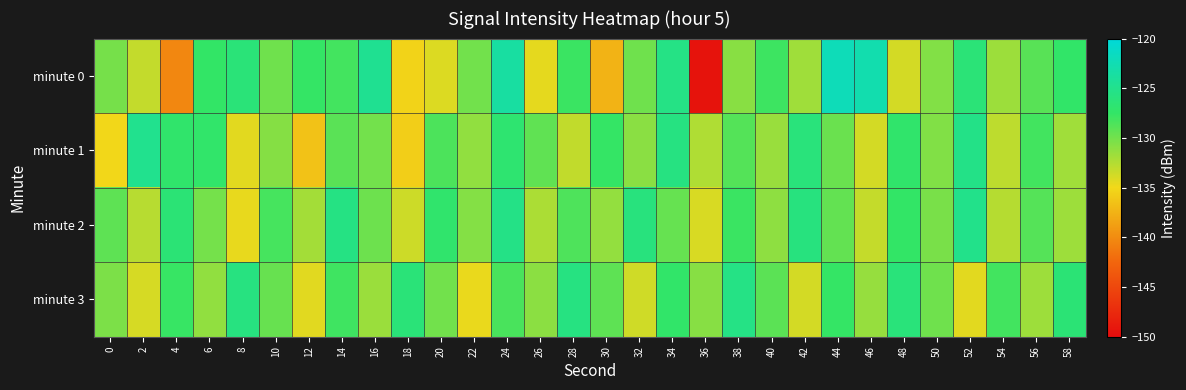

Reading left to right, list all the values displayed in this chart.

minute 0: 0=-130.2	2=-133.2	4=-140.3	6=-127.5	8=-126.3	10=-129.9	12=-127.6	14=-128.1	16=-124.6	18=-135.3	20=-134.2	22=-130.0	24=-123.6	26=-134.5	28=-127.8	30=-137.4	32=-129.9	34=-125.5	36=-149.4	38=-130.9	40=-127.9	42=-131.8	44=-122.2	46=-122.8	48=-133.8	50=-130.6	52=-126.3	54=-131.6	56=-129.0	58=-127.4
minute 1: 0=-135.1	2=-124.9	4=-127.2	6=-127.2	8=-134.4	10=-130.7	12=-136.4	14=-129.1	16=-130.0	18=-135.7	20=-128.5	22=-131.2	24=-126.8	26=-129.3	28=-133.1	30=-127.6	32=-130.9	34=-125.7	36=-132.4	38=-128.8	40=-131.5	42=-126.1	44=-129.7	46=-133.8	48=-127.2	50=-130.6	52=-125.3	54=-132.9	56=-128.1	58=-131.8
minute 2: 0=-129.2	2=-132.7	4=-126.5	6=-130.1	8=-134.6	10=-128.3	12=-131.9	14=-125.6	16=-129.8	18=-133.5	20=-127.1	22=-130.7	24=-125.4	26=-132.2	28=-128.6	30=-131.3	32=-126.0	34=-129.5	36=-134.0	38=-127.8	40=-131.1	42=-125.9	44=-129.4	46=-133.2	48=-127.5	50=-130.3	52=-125.1	54=-132.6	56=-128.9	58=-131.7
minute 3: 0=-130.4	2=-133.9	4=-127.7	6=-131.2	8=-125.8	10=-129.6	12=-134.3	14=-128.0	16=-131.6	18=-126.3	20=-130.0	22=-134.7	24=-128.4	26=-131.0	28=-125.7	30=-129.2	32=-133.6	34=-127.3	36=-130.8	38=-125.5	40=-129.1	42=-133.8	44=-127.6	46=-131.4	48=-126.2	50=-129.9	52=-134.4	54=-128.1	56=-131.7	58=-126.5